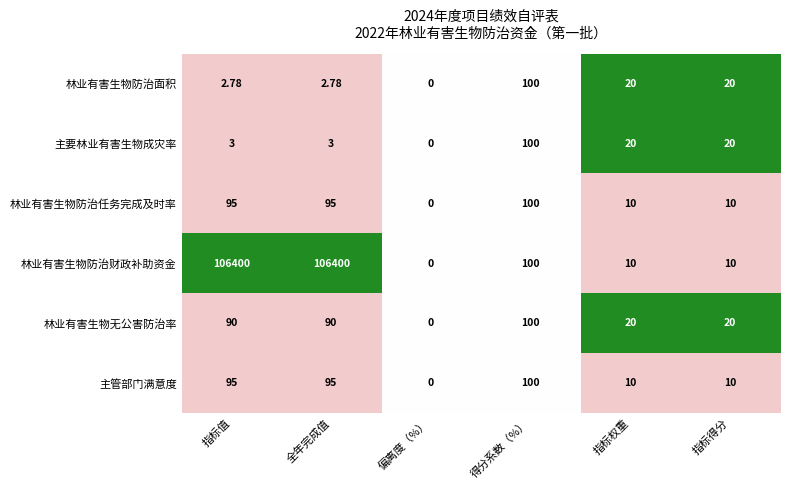

At which label does 林业有害生物防治面积 first exceed 20?

得分系数（%）